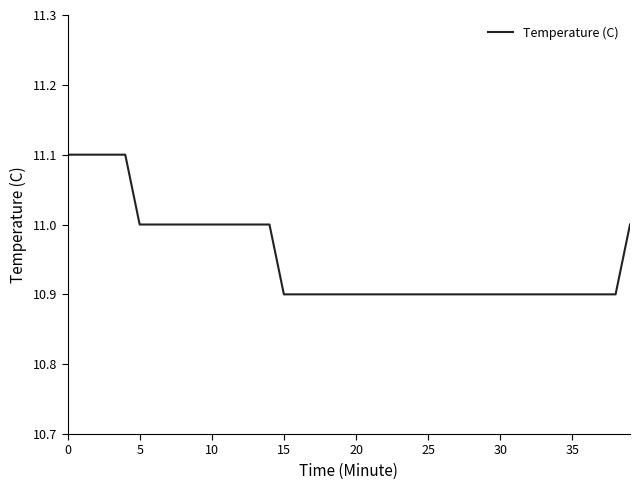

What is the greatest value displayed?

11.1